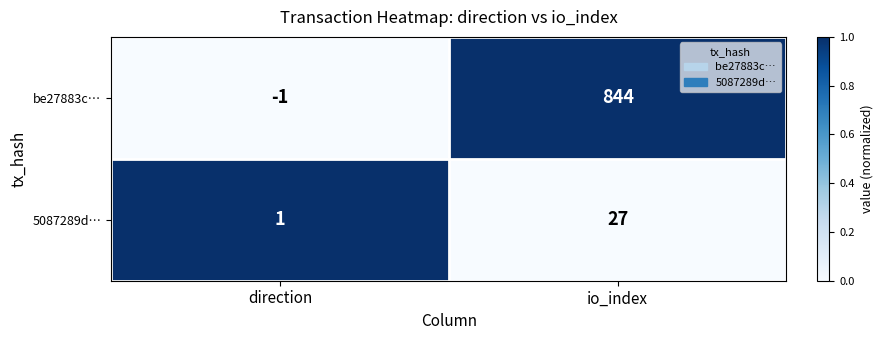

Rank the series at io_index from highest to lowest value.

be27883c…, 5087289d…